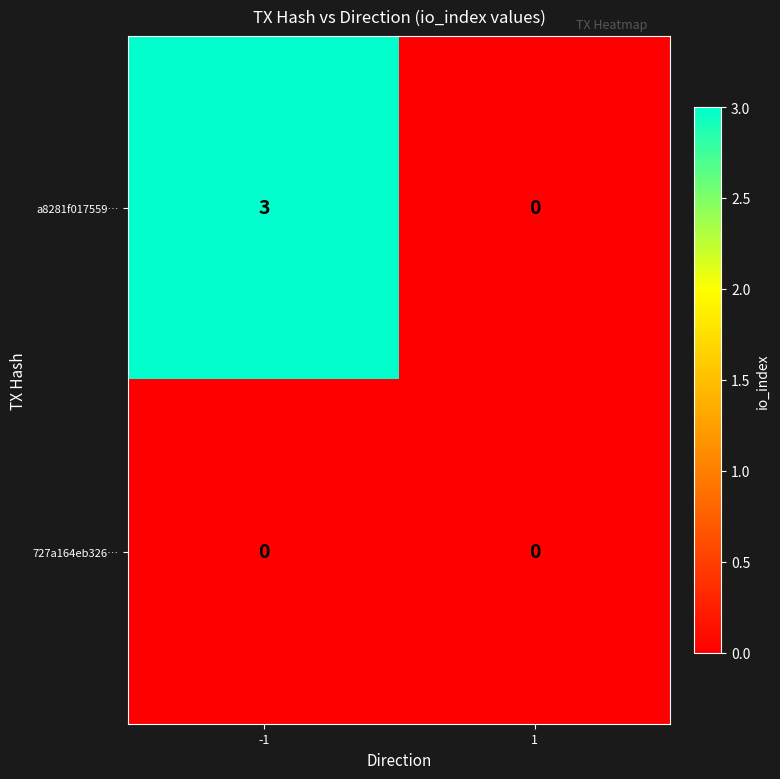

Reading right to left, what are all the values shown in this chart?

a8281f017559…: 0	3
727a164eb326…: 0	0